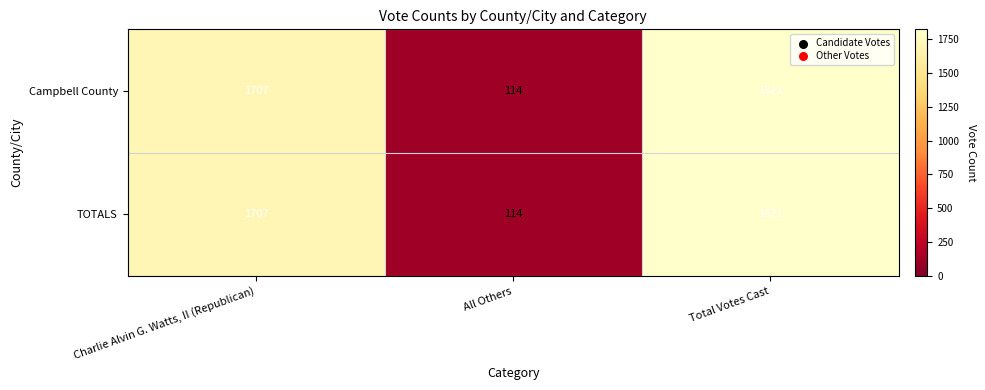

At which category is the sum across all series the highest?

Total Votes Cast